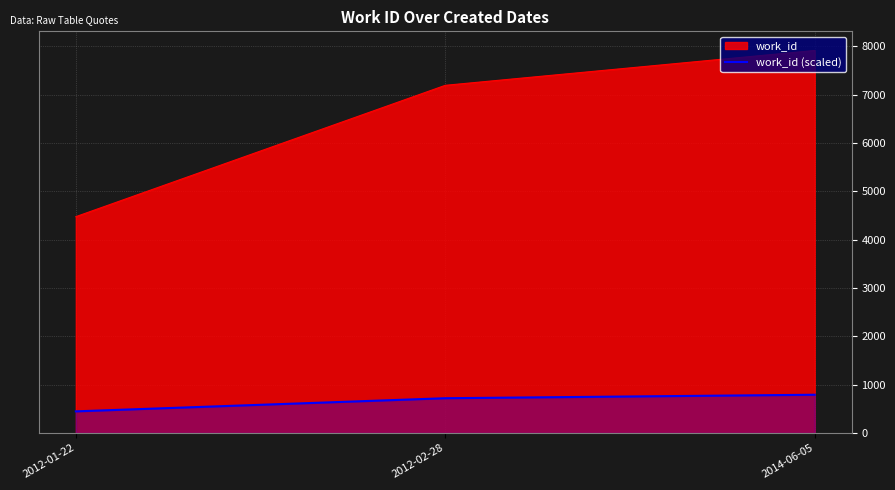

Rank the categories by value from lowest to highest.

2012-01-22, 2012-02-28, 2014-06-05